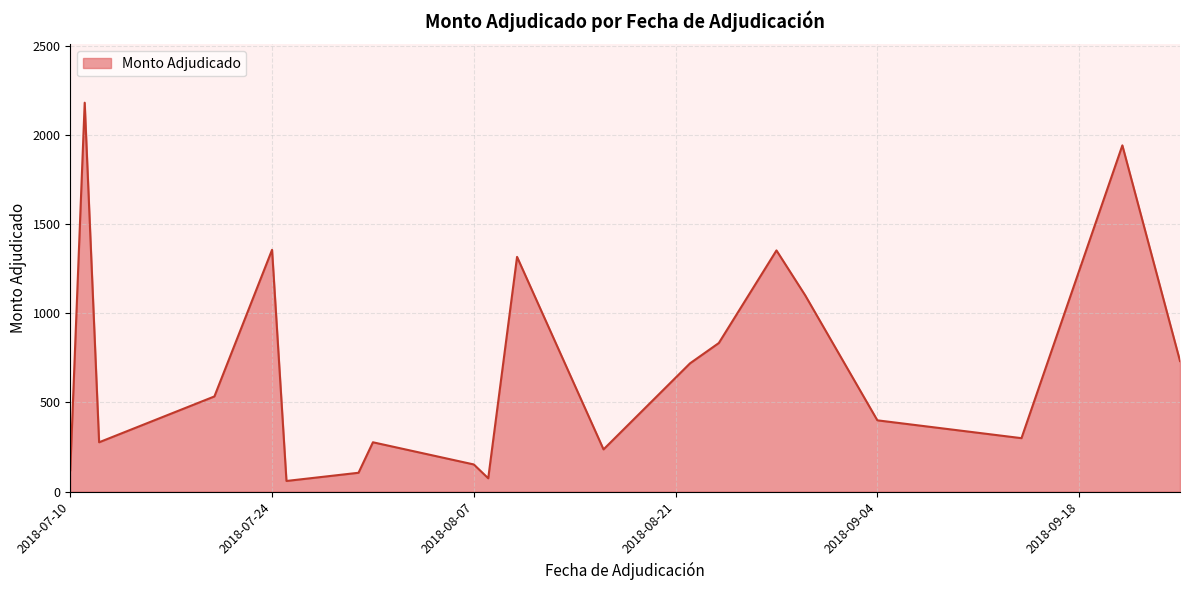

What is the difference between the maximum and minimum values?

2120.9